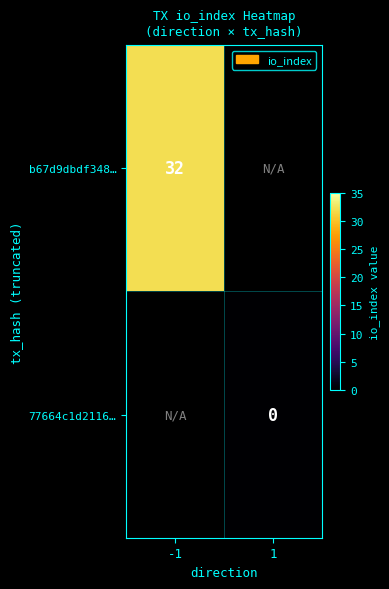

The b67d9dbdf348… series shows 53 at -1. True or false?

False